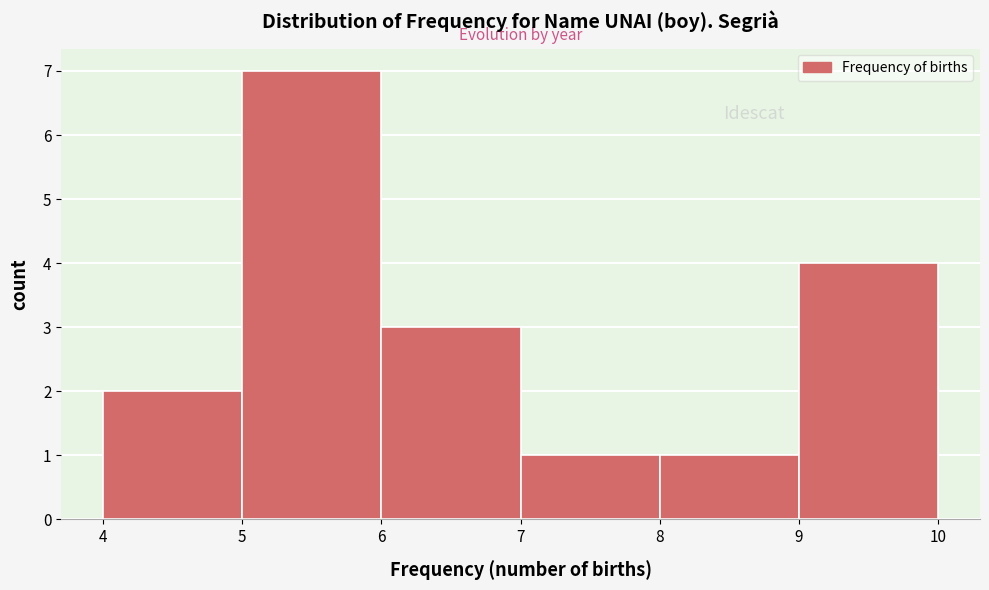

Reading left to right, transcribe this chart: for each bar, give the range it covers on the x-axis and its height. The values are not printed on the chart, so give them approximately, as read against the axis.

4 to 5: 2
5 to 6: 7
6 to 7: 3
7 to 8: 1
8 to 9: 1
9 to 10: 4